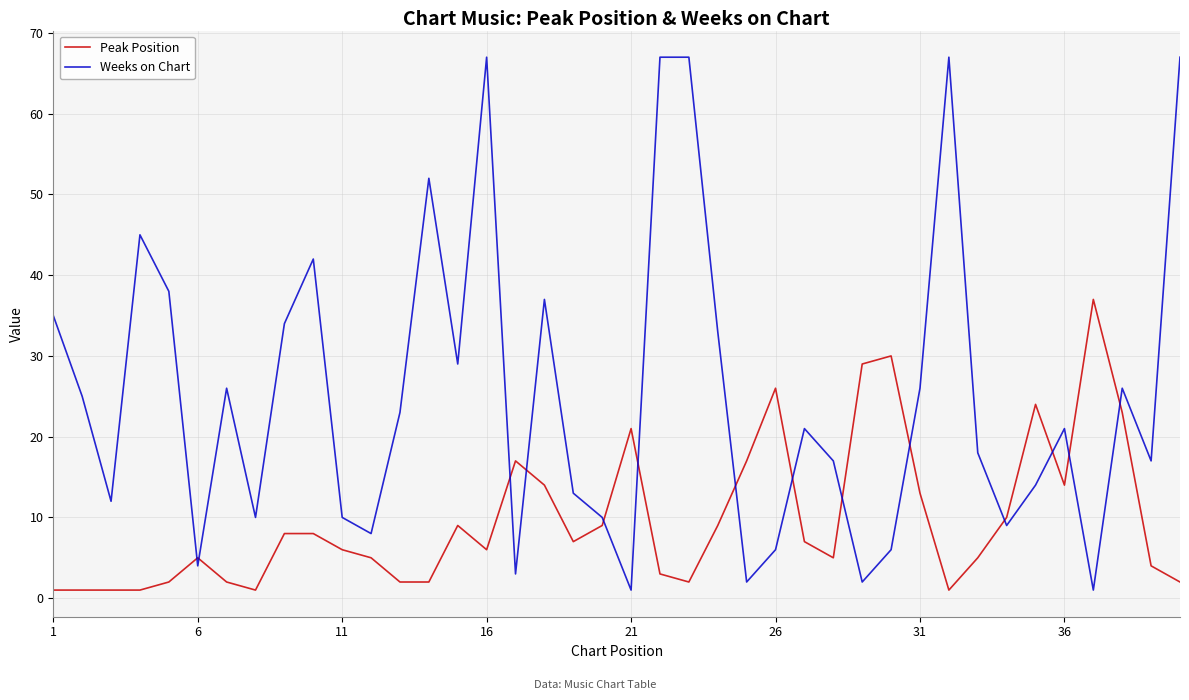

True or false: Peak Position and Weeks on Chart cross at least once.

True